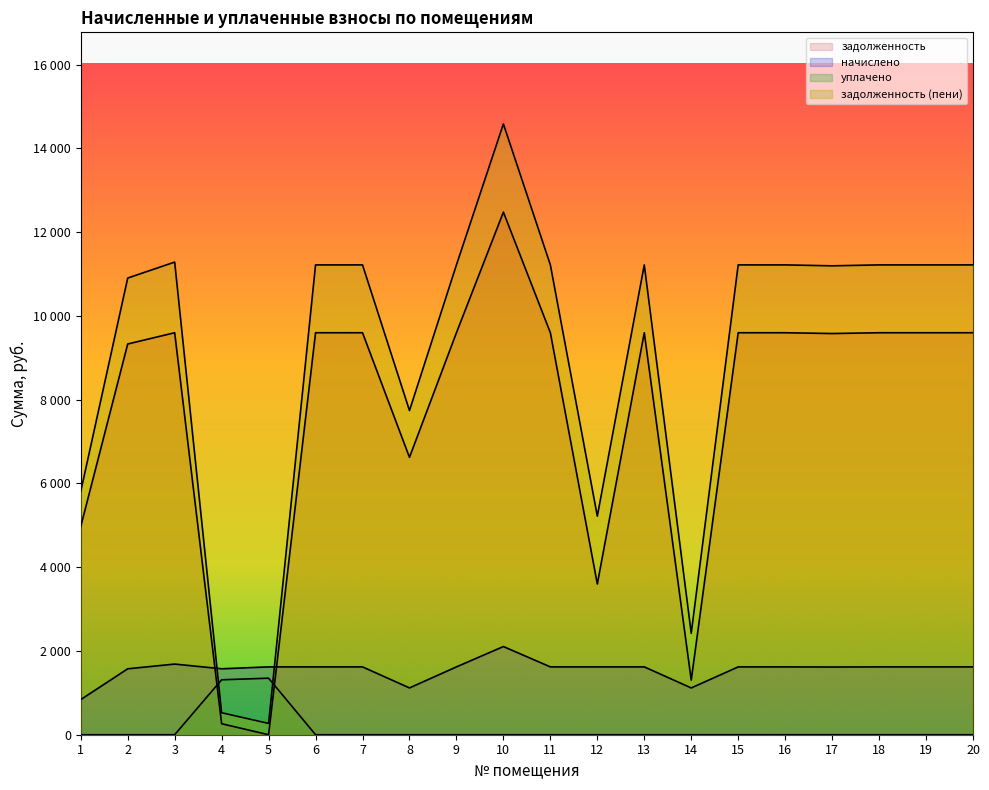

What is the total value across all series at 2?

21811.7